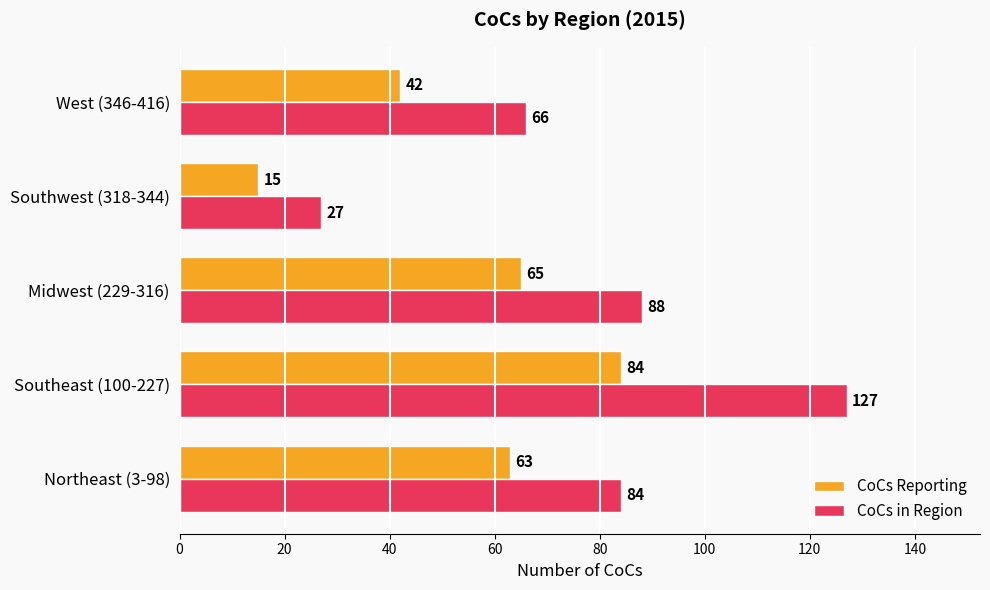

Is it true that CoCs Reporting equals 140 at Southeast (100-227)?

False